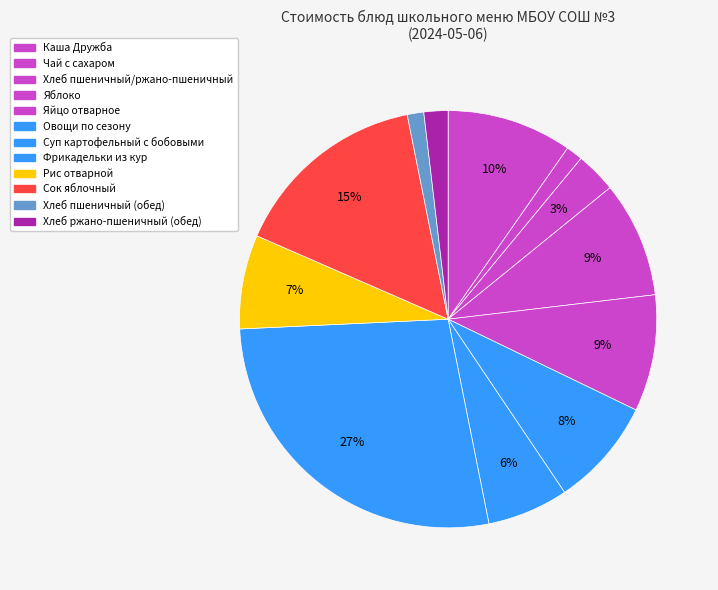

To the nearest percent, what is the average slice percentage?

8%